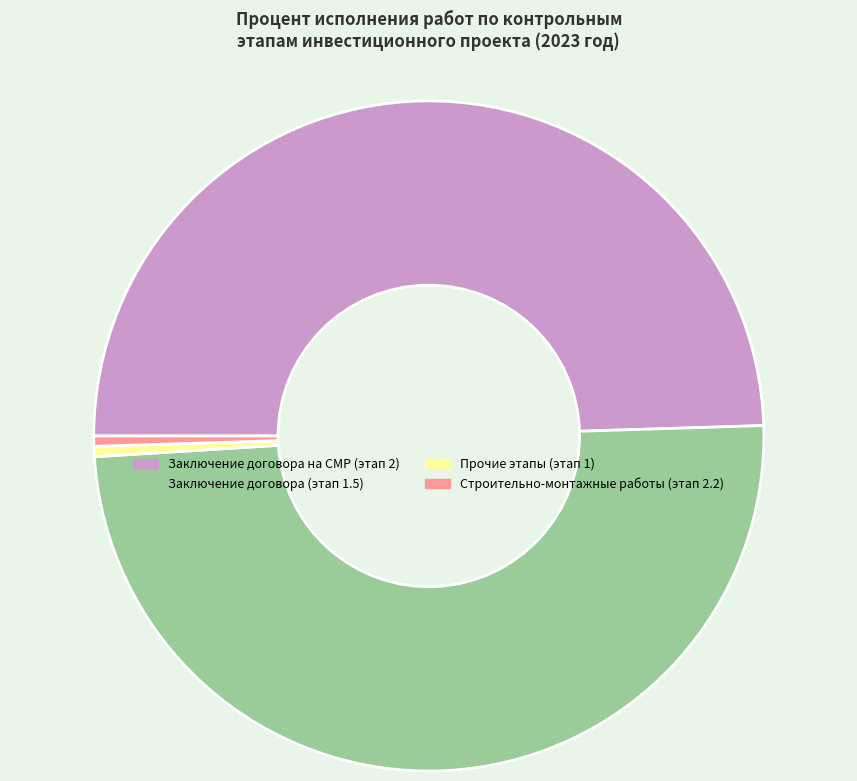

Which has a higher value, Строительно-монтажные работы (этап 2.2) or Заключение договора (этап 1.5)?

Заключение договора (этап 1.5)